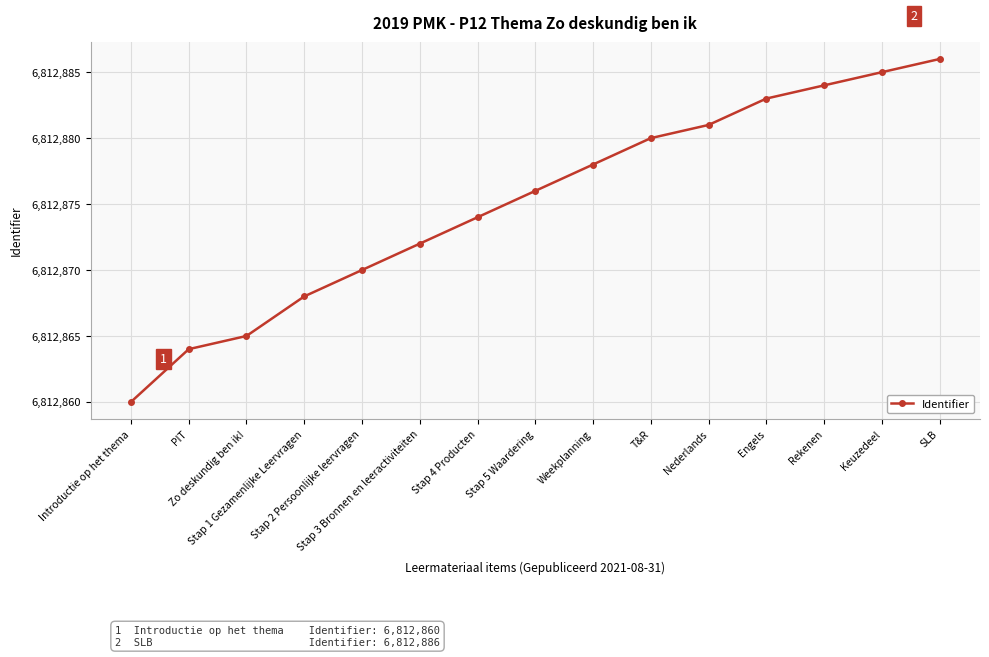

What value does the data have at Keuzedeel, to the nearest 5?

6812885